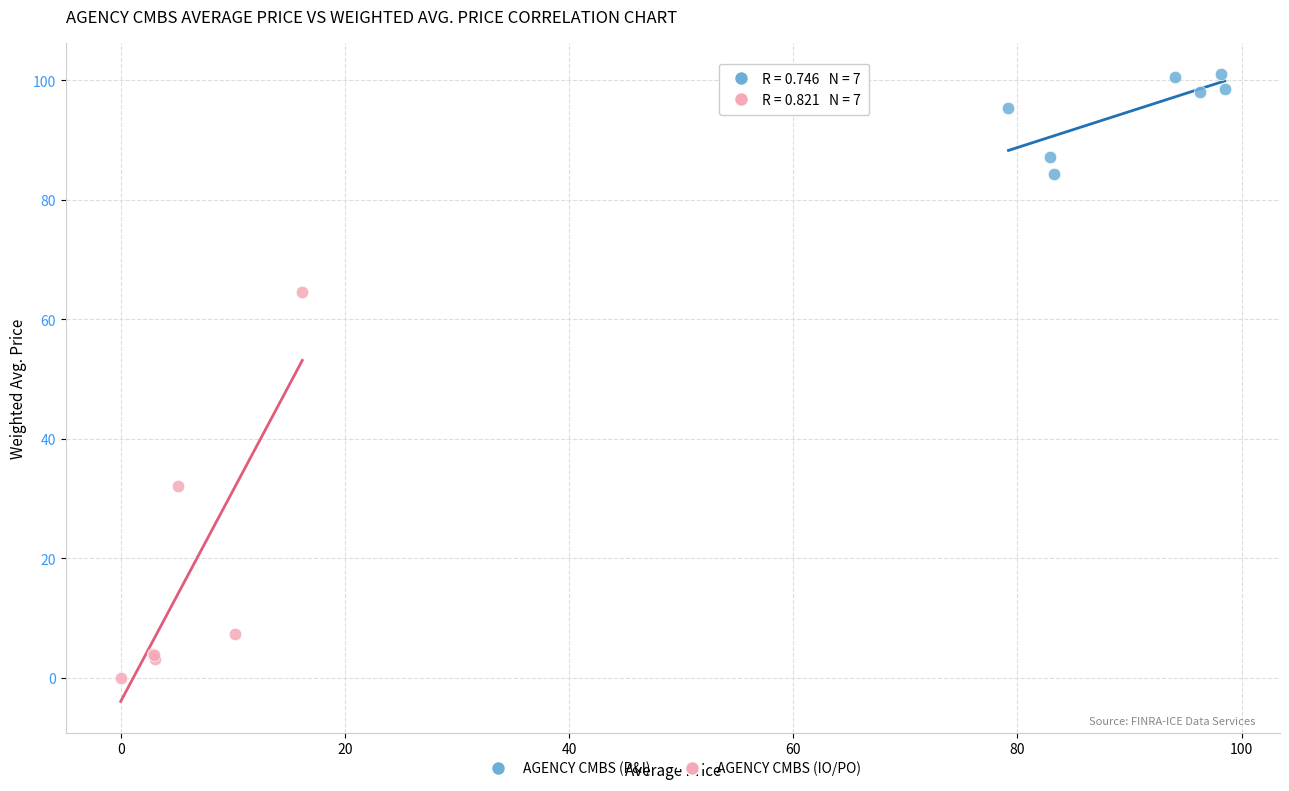

Which series contains the lowest Y value?

AGENCY CMBS (IO/PO)